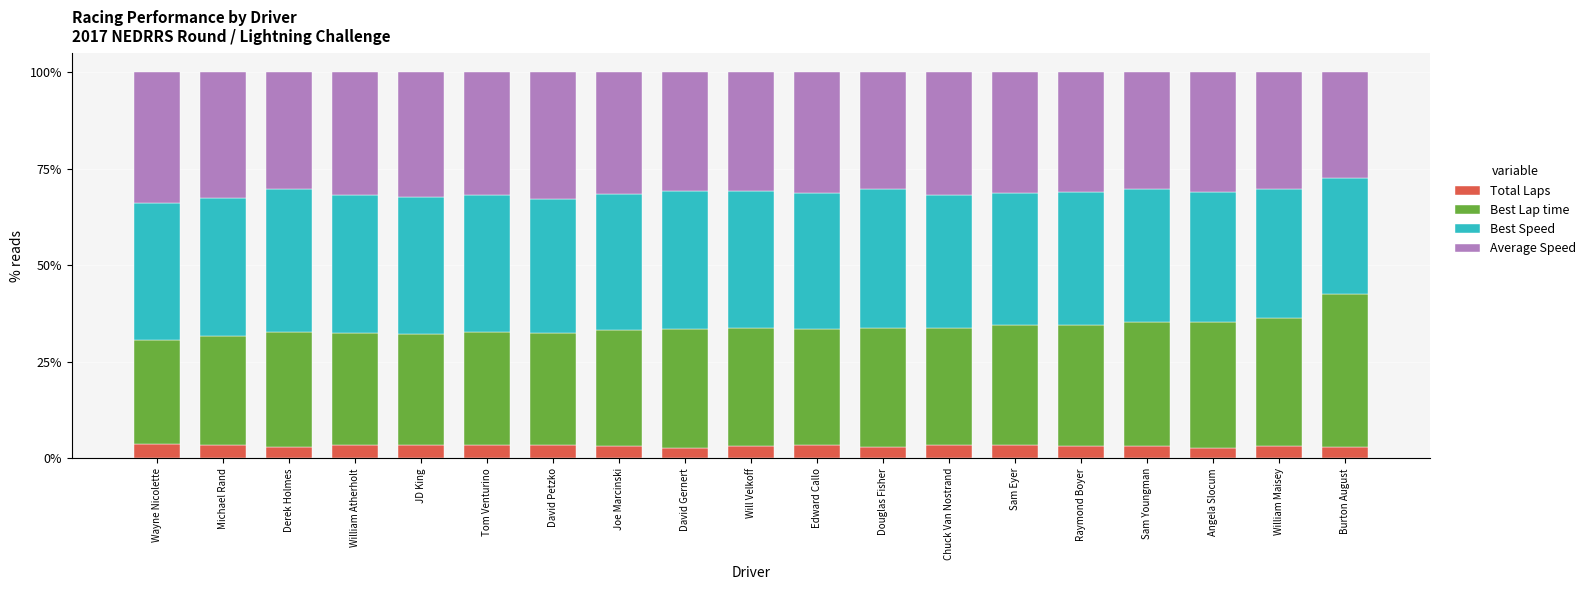

What is the average value of the Total Laps series?

3.3